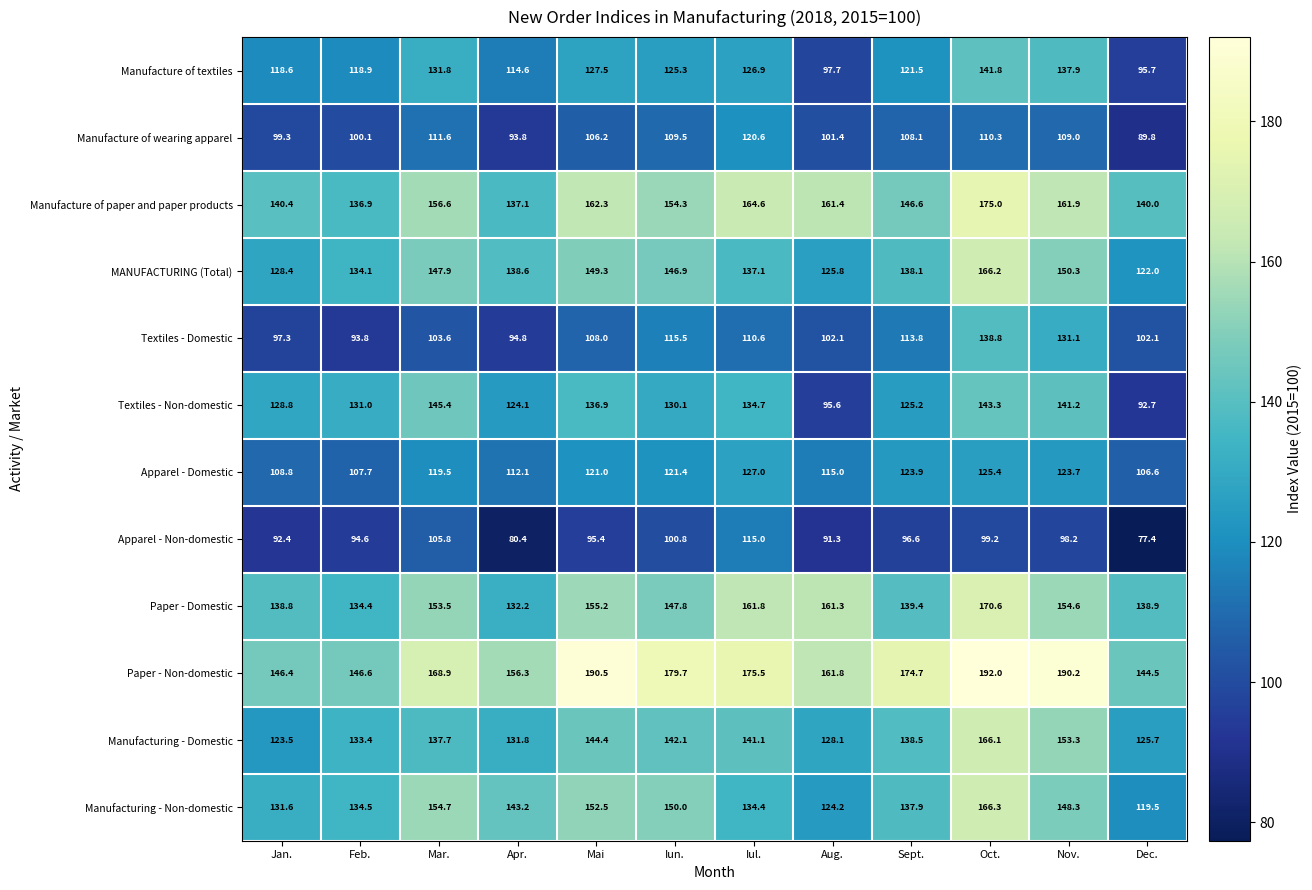

At which label is Textiles - Non-domestic closest to 119?

Apr.